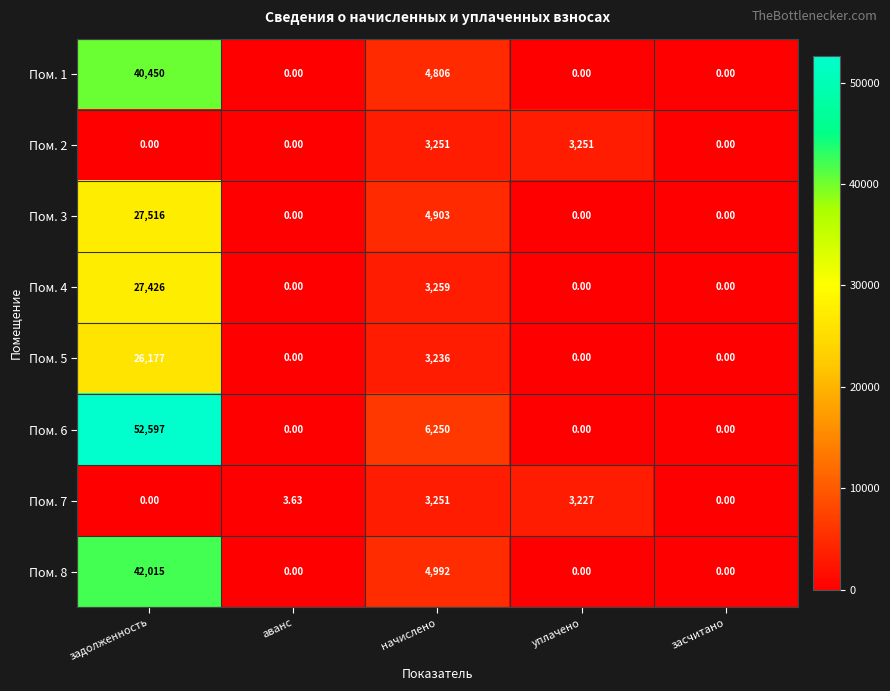

Count the number of categories in the chart.

5